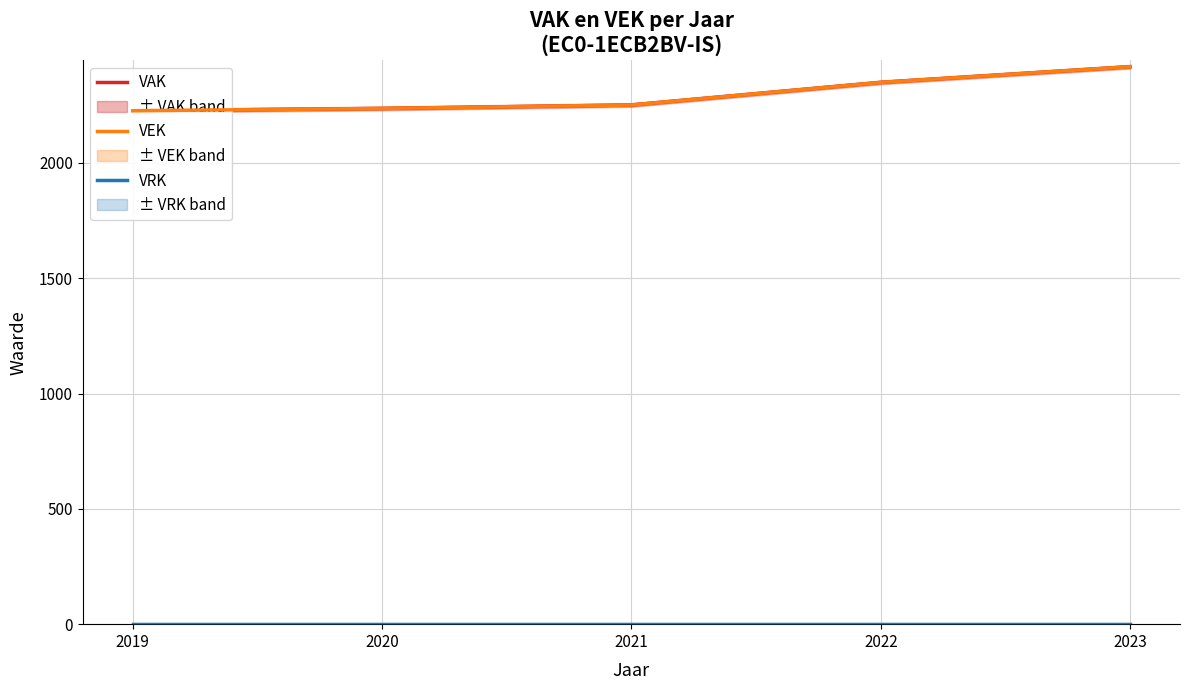

Rank the series at 2021 from highest to lowest value.

VAK, VEK, VRK